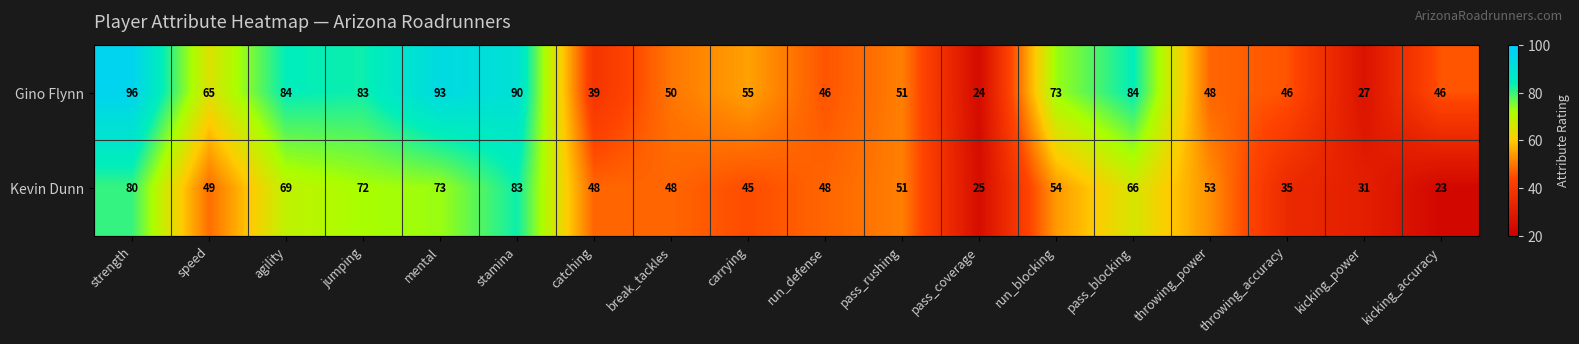

The Kevin Dunn series shows 92 at run_blocking. True or false?

False